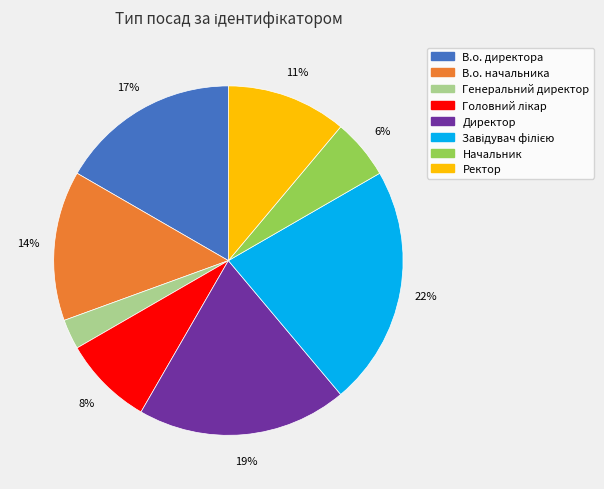

True or false: В.о. начальника accounts for 14% of the total.

True